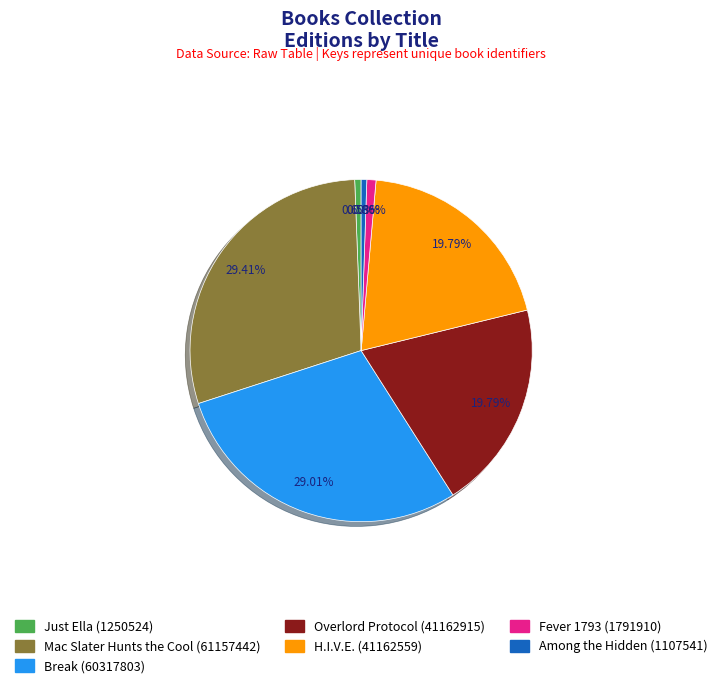

Combined, what portion of the pie is Overlord Protocol and Fever 1793?

20.7%